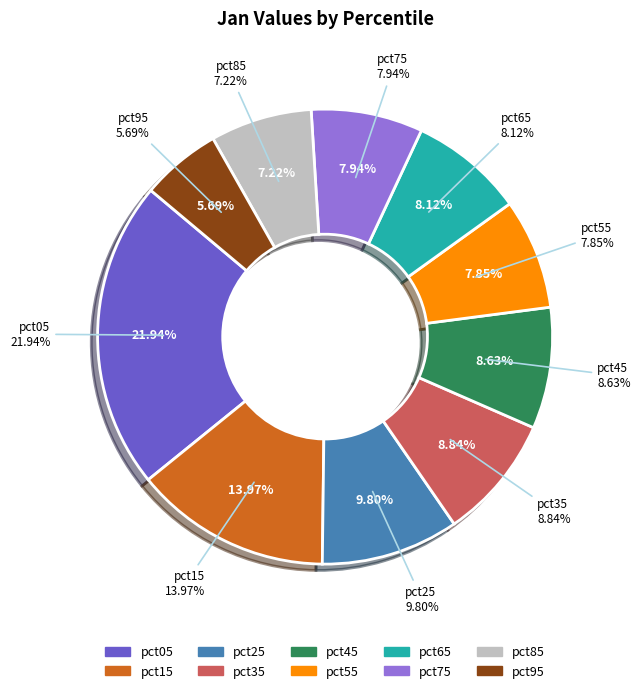

How many slices are in this pie chart?

10